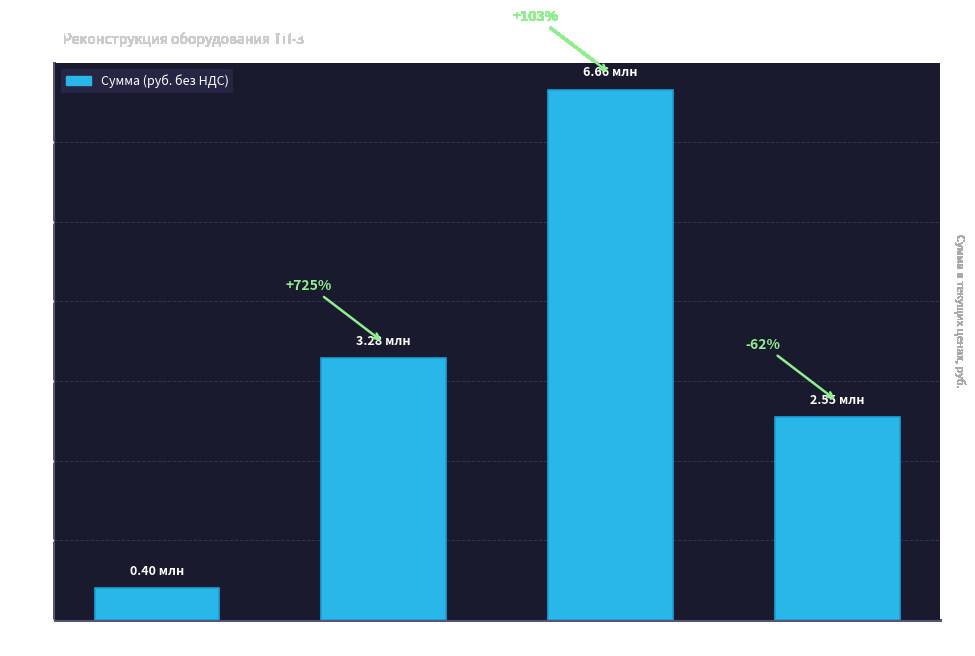

Are the bars horizontal?

No